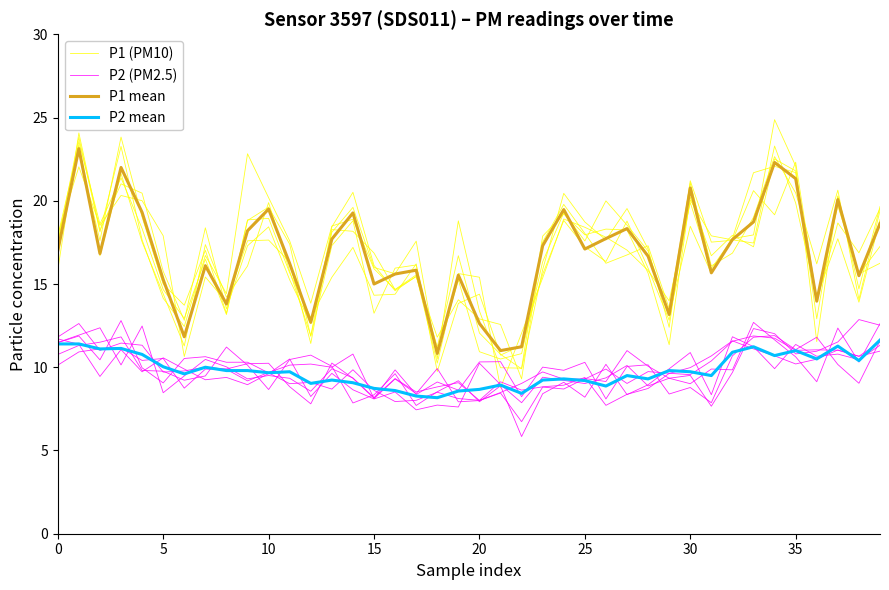

Which series has the largest total across all categories?

P1 mean